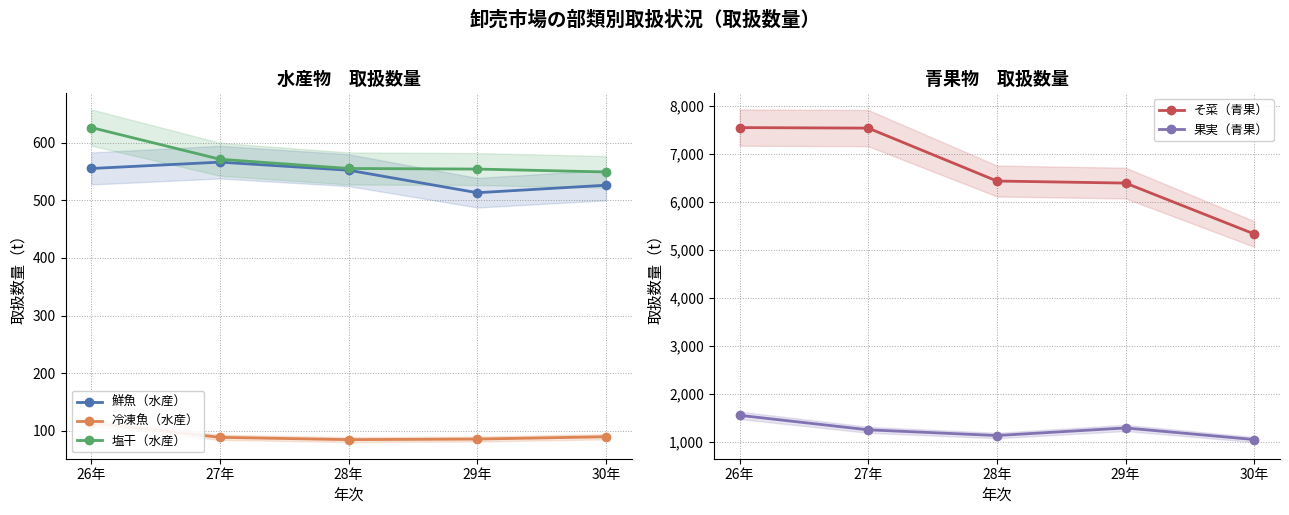

In 果実（青果）, how many points are higher than both neighbors (excluding endpoints)?

1